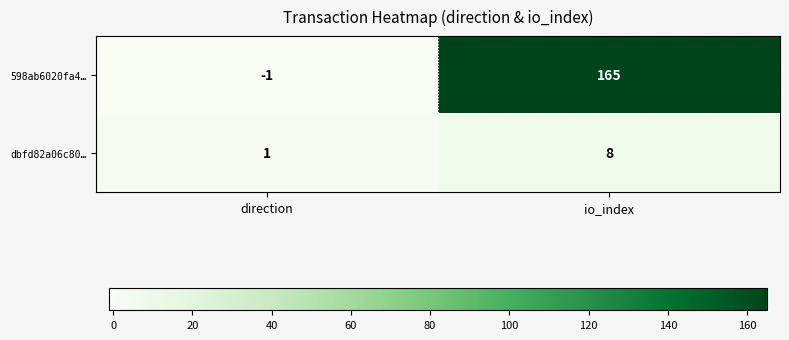

At which label does 598ab6020fa4… reach its peak?

io_index